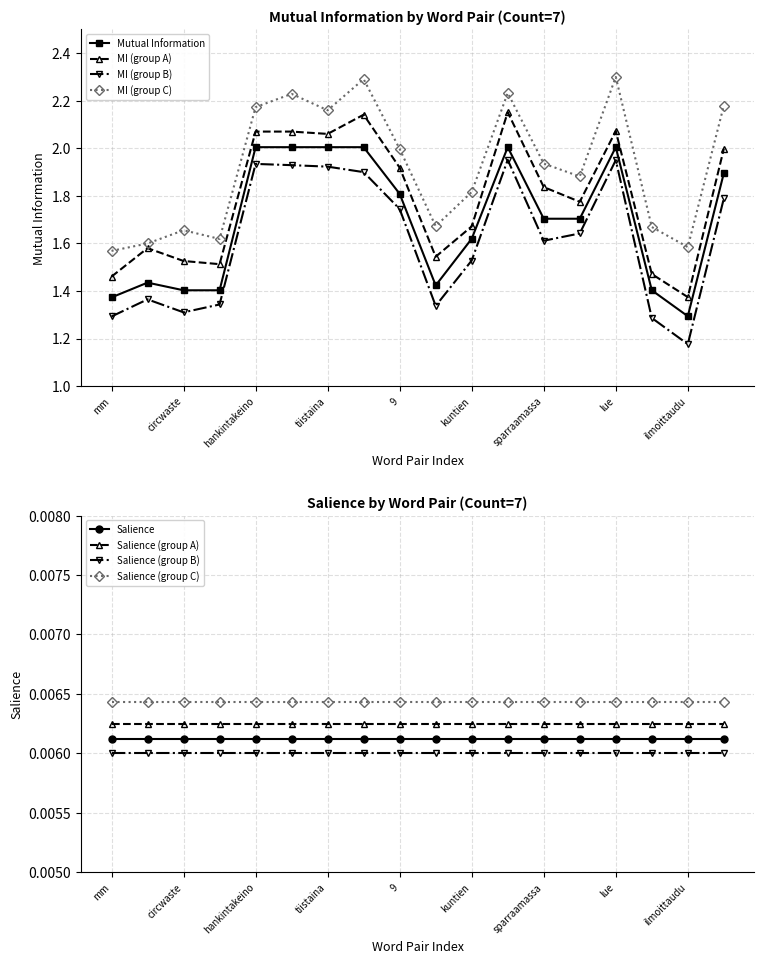

What position from the left is ilmoittaudu?

17